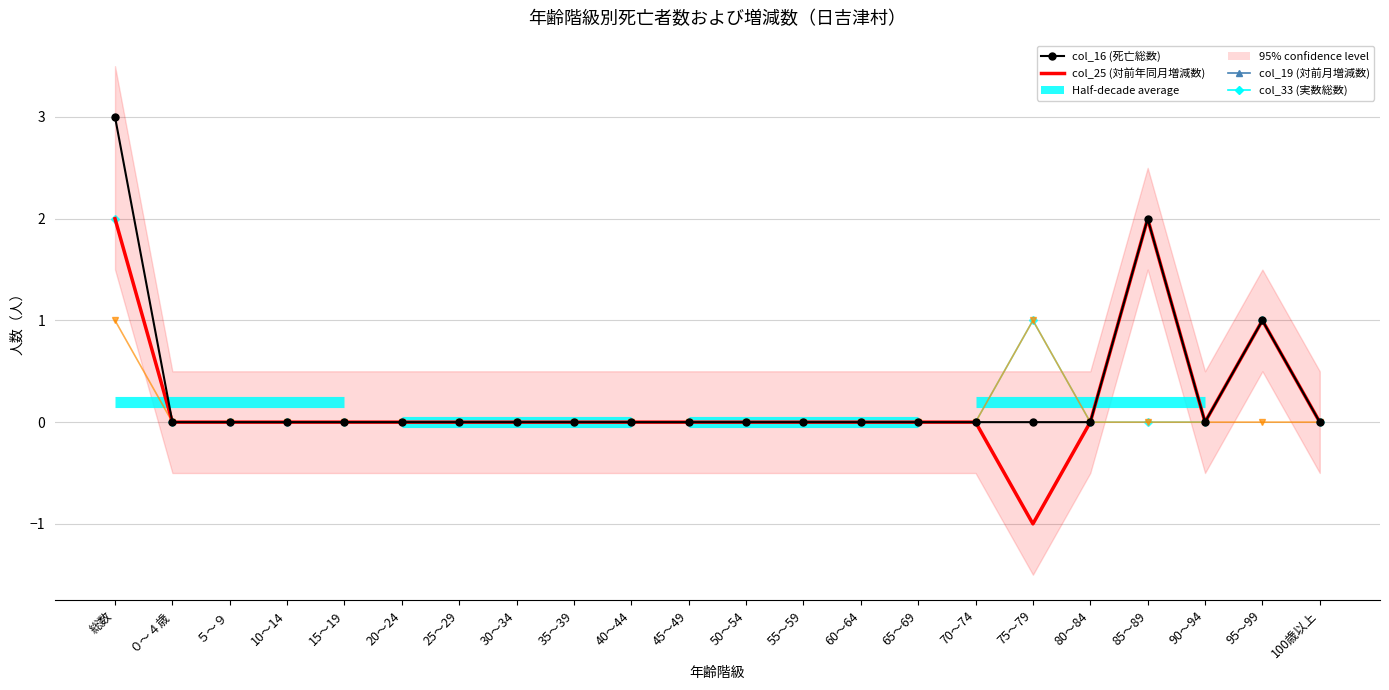

Is it true that col_36 (実数男) equals 0 at 80～84?

False